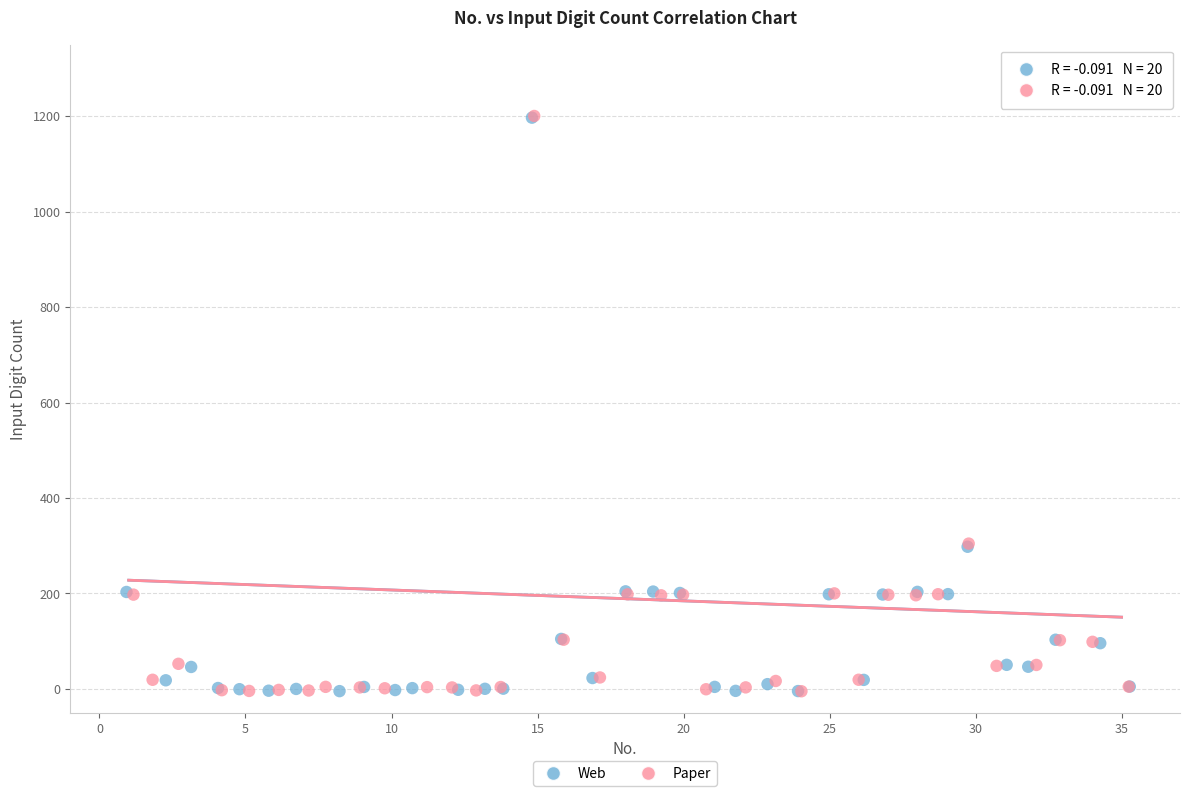

Which series has the largest Y range (max minus min)?

Paper